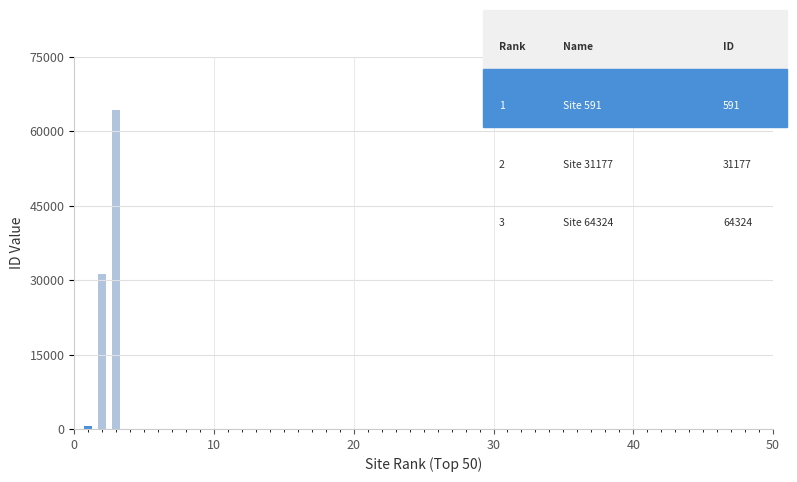

Reading left to right, what are all the values shown in this chart?

591	31177	64324